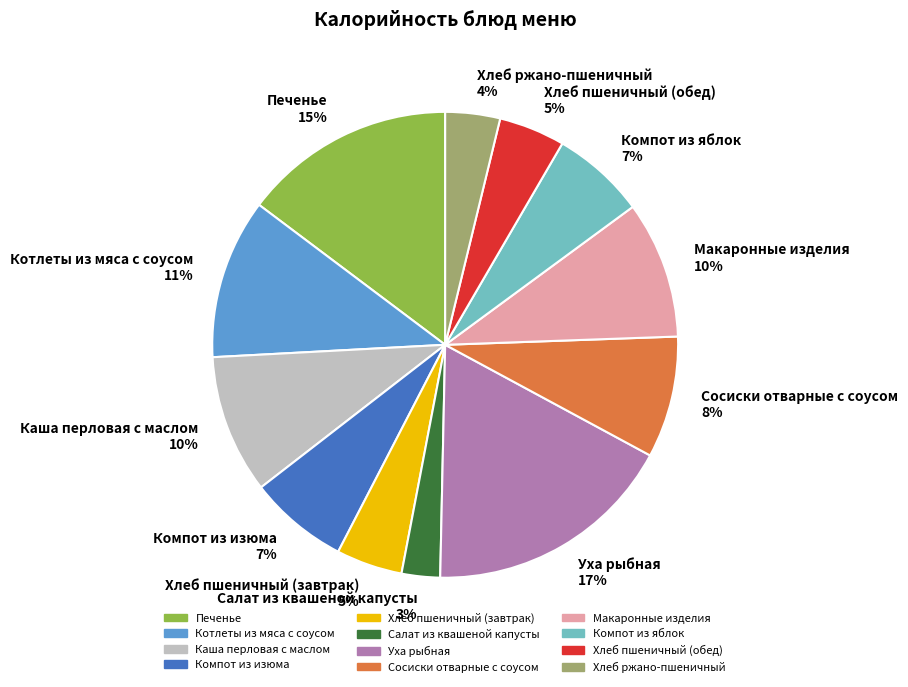

How many slices are in this pie chart?

12